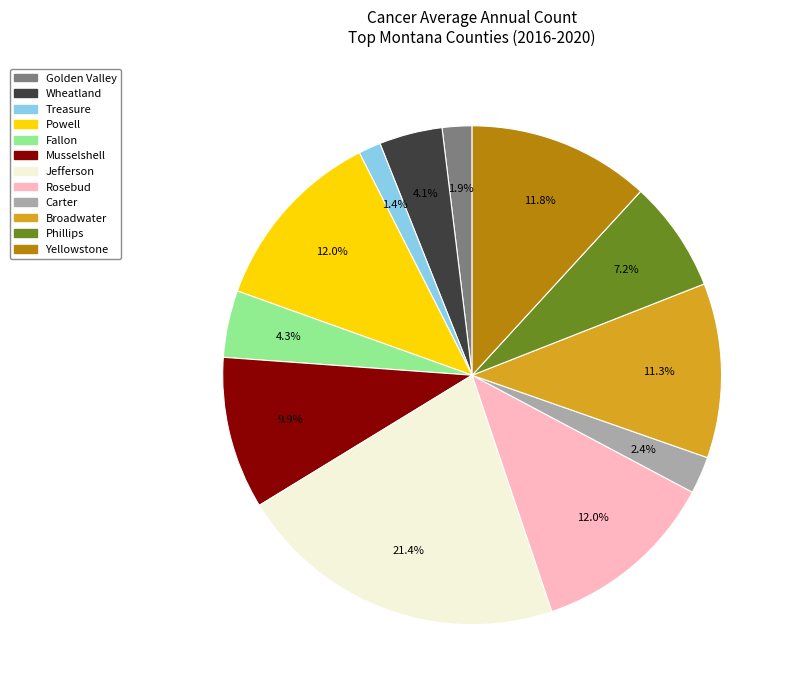

Does Rosebud represent more than half of the total?

No